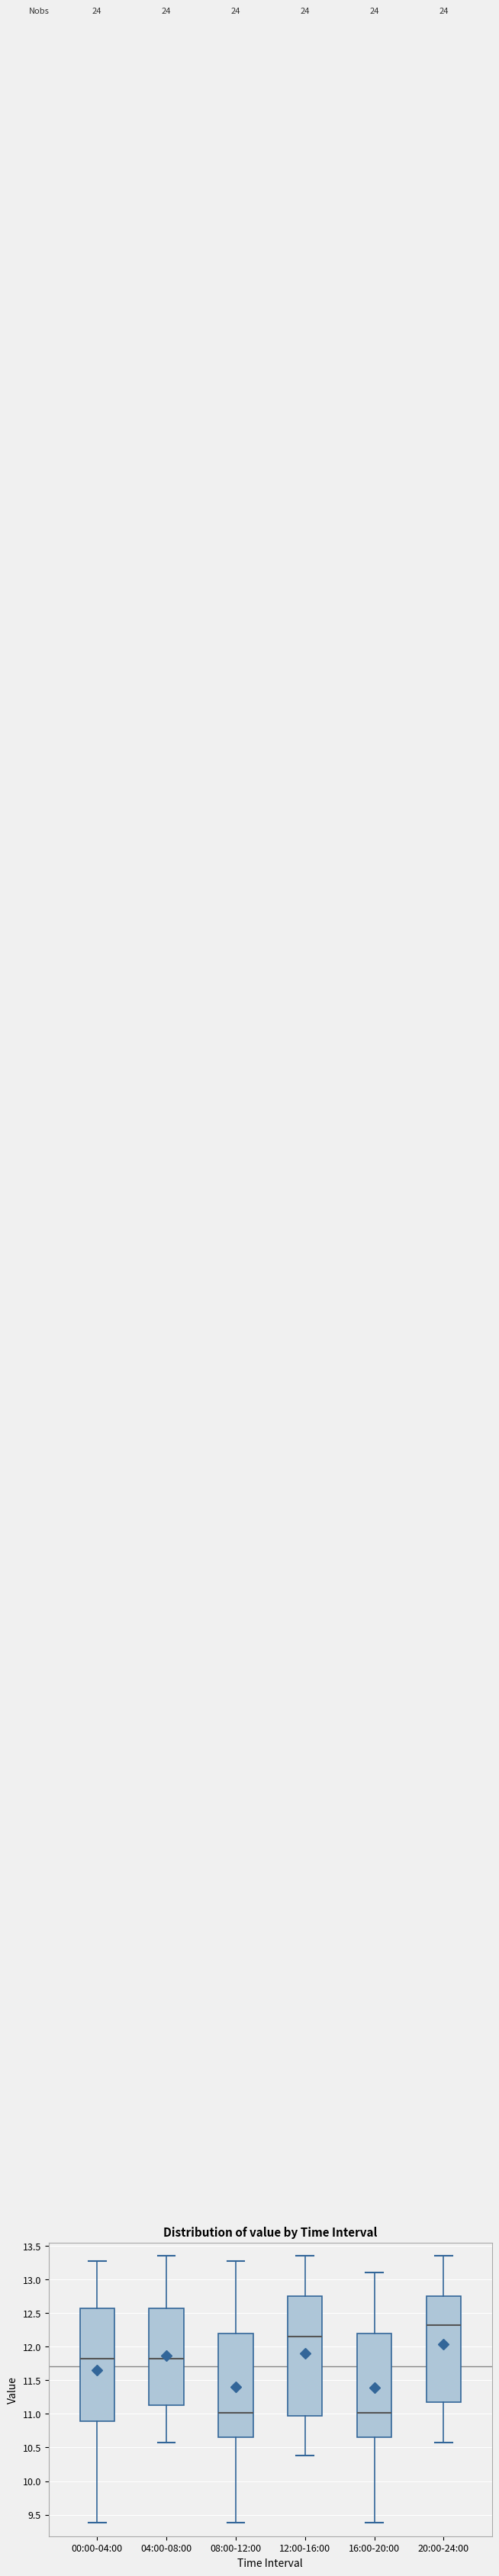

Which box is the tallest, from its lower edge to its upper edge?

12:00-16:00